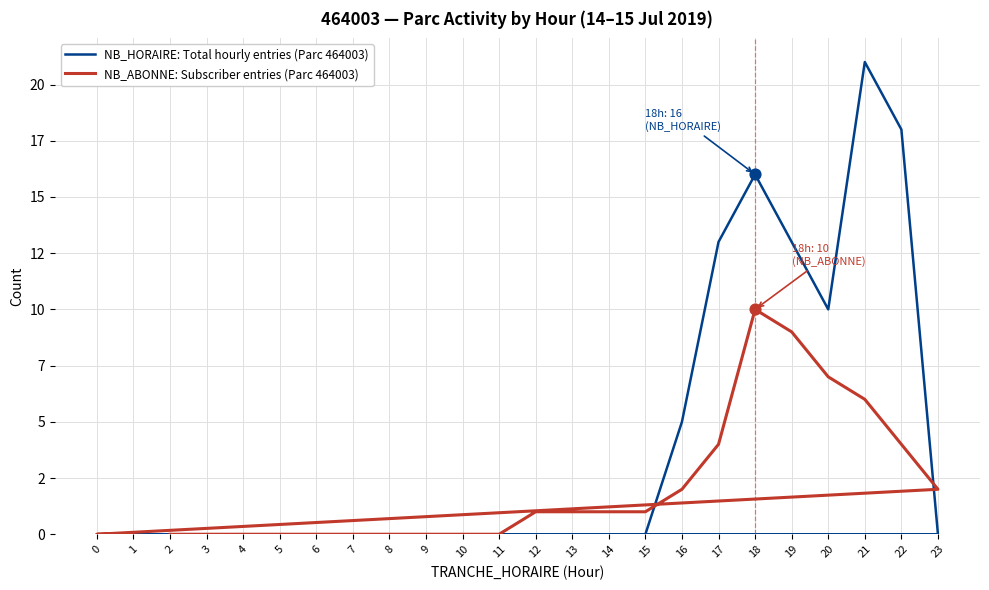

Which series has the largest Y range (max minus min)?

NB_HORAIRE: Total hourly entries (Parc 464003)